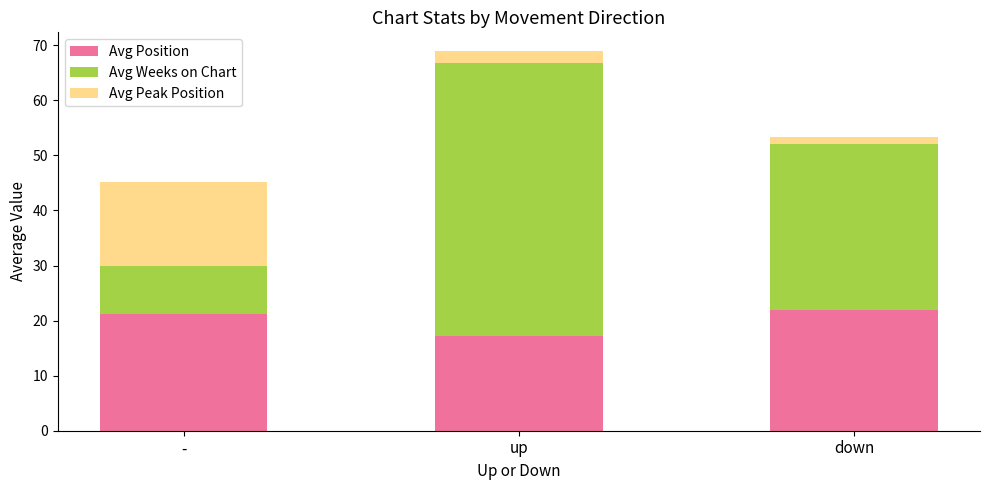

Reading left to right, what are the values for Avg Position?

-=21.2	up=17.2	down=22.0